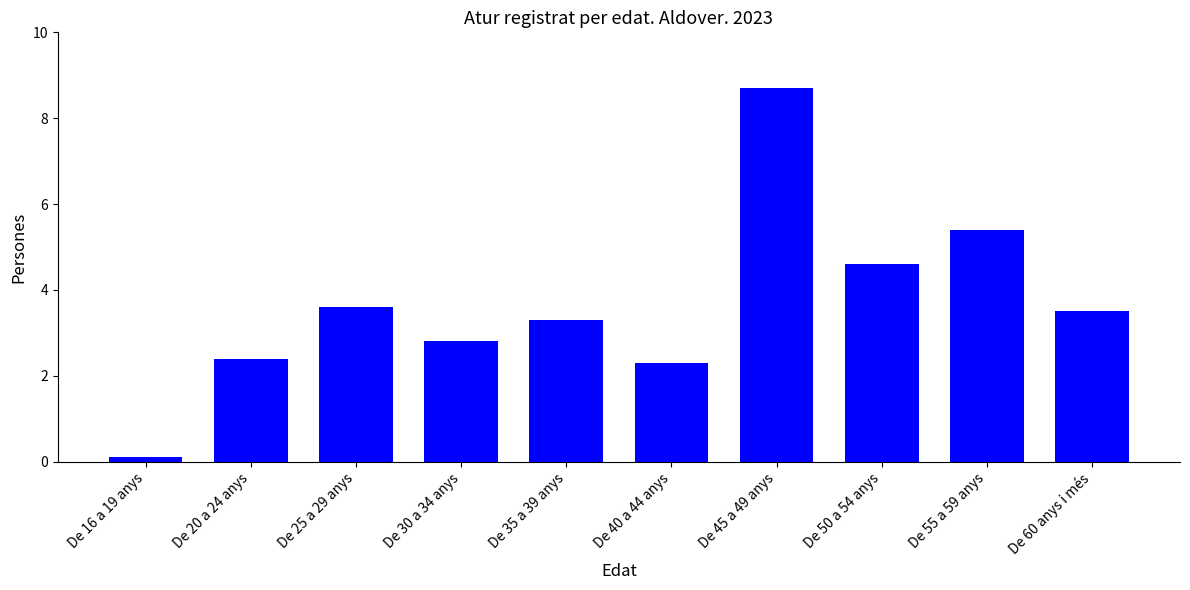

What is the value of the 5th bar from the left?

3.3